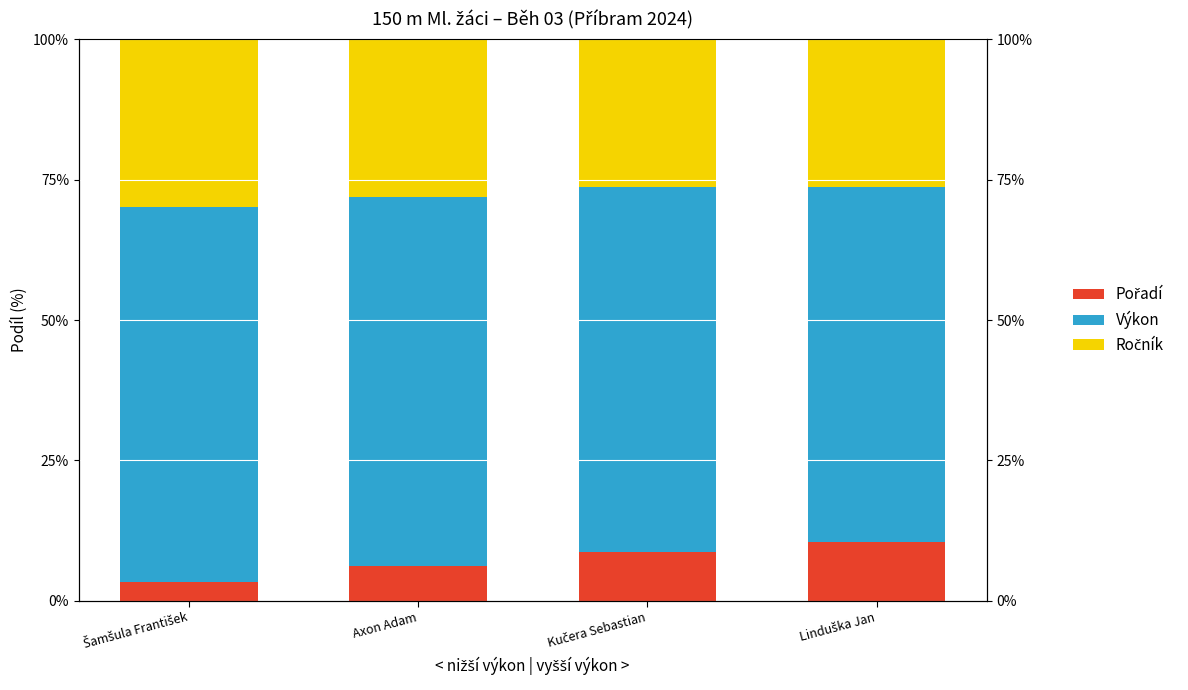

What is the approximate value of Výkon at Linduška Jan?

63.1